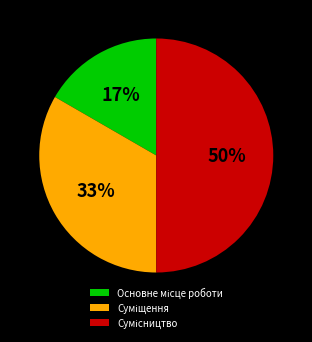

To the nearest percent, what is the difference between the largest and smallest slice percentages?

33%